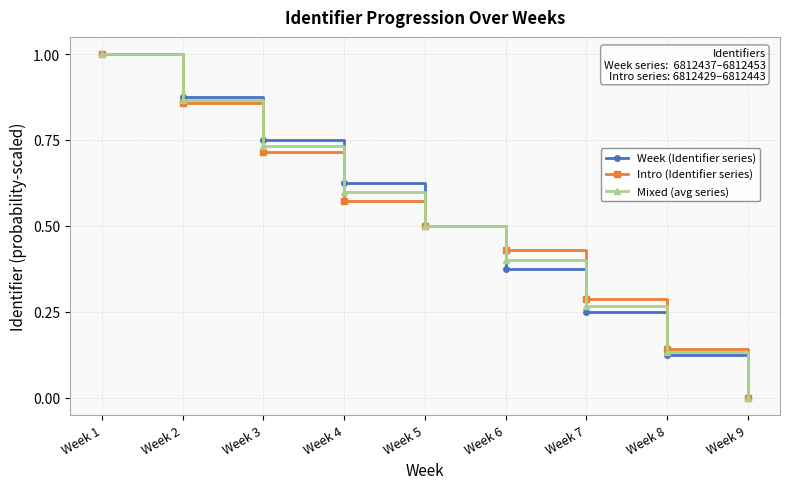

Rank the categories by Intro (Identifier series) value from lowest to highest.

Week 9, Week 8, Week 7, Week 6, Week 5, Week 4, Week 3, Week 2, Week 1